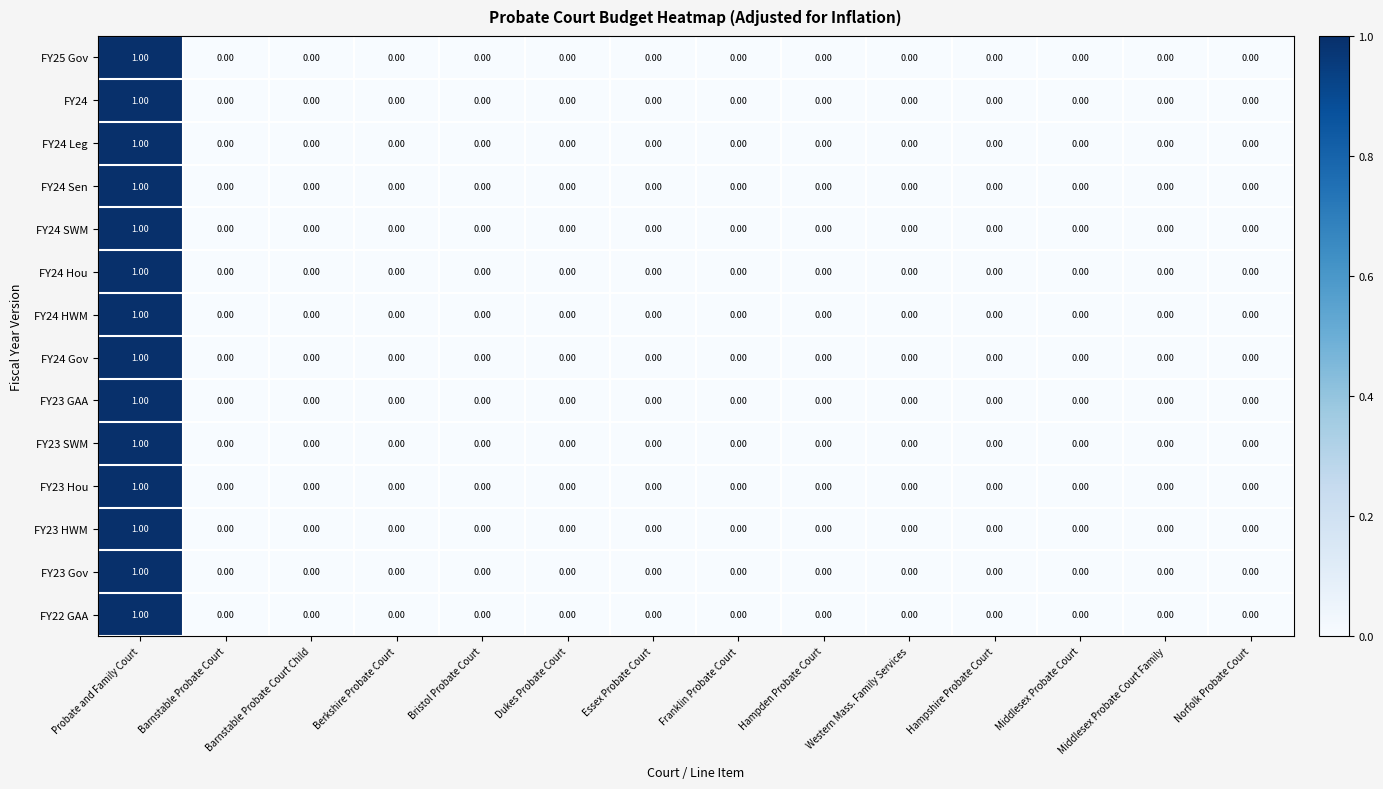

At which label does FY23 Gov reach its peak?

Probate and Family Court